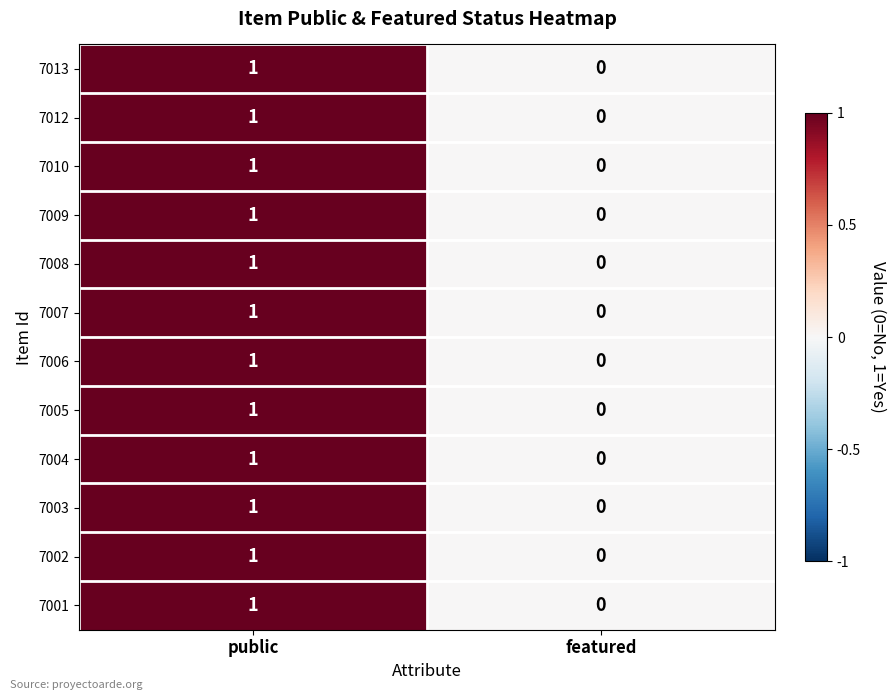

Which category has the lowest value in the 7005 series?

featured